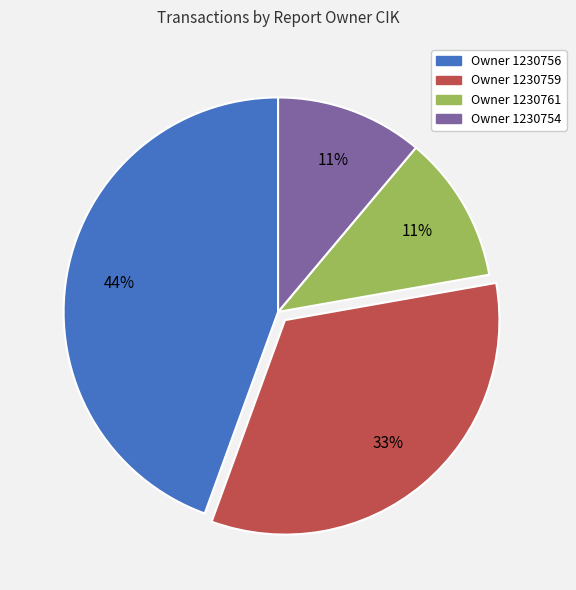

Count the number of slices in the pie.

4